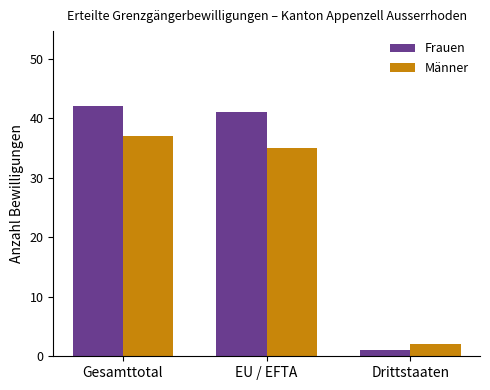

What is the sum of all Männer values?

74